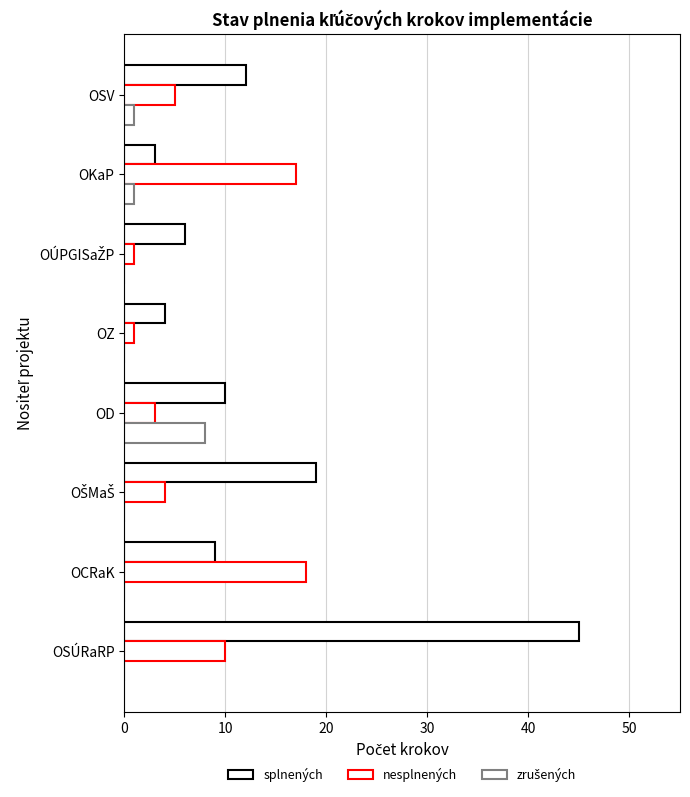

What are all the series names shown in the legend?

splnených, nesplnených, zrušených